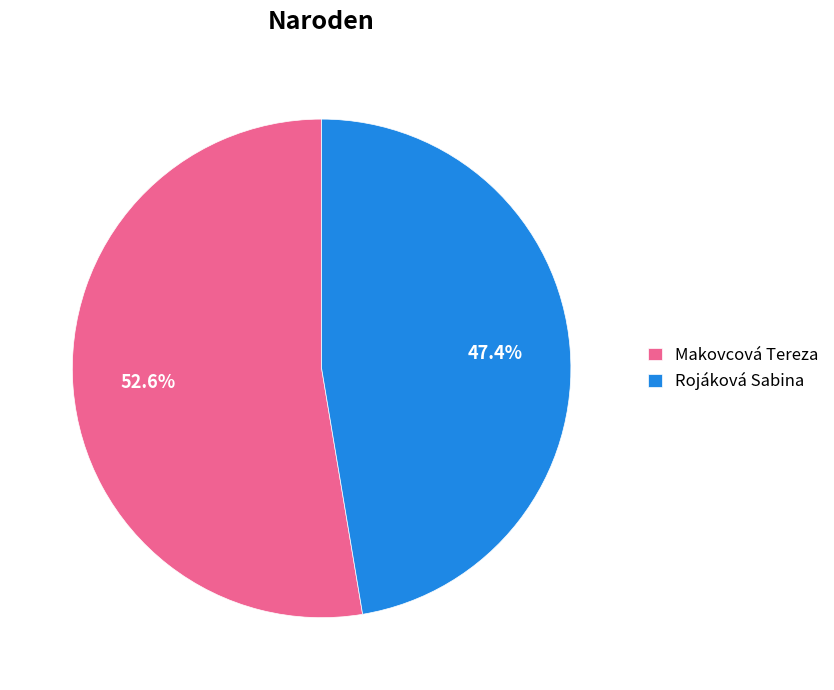

Is the sum of Rojáková Sabina and Makovcová Tereza greater than half?

Yes